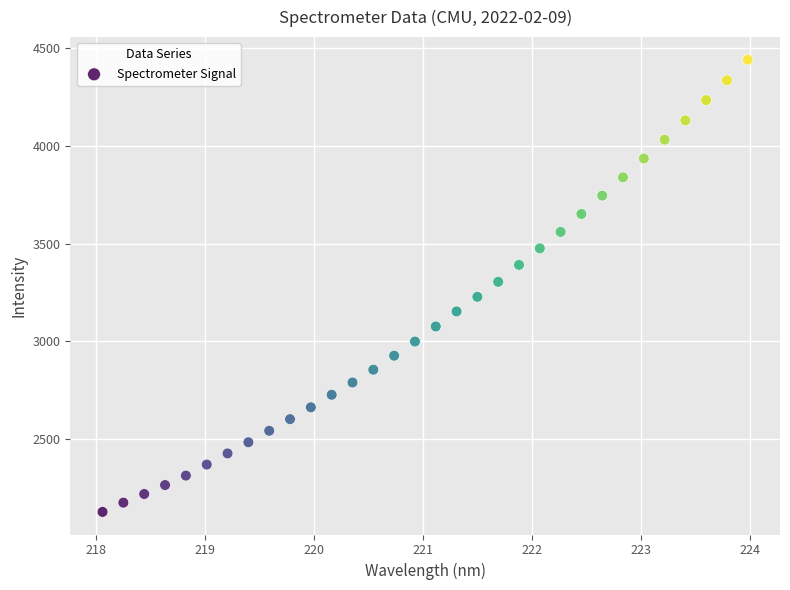

What is the range of X values (max minus min)?

5.9